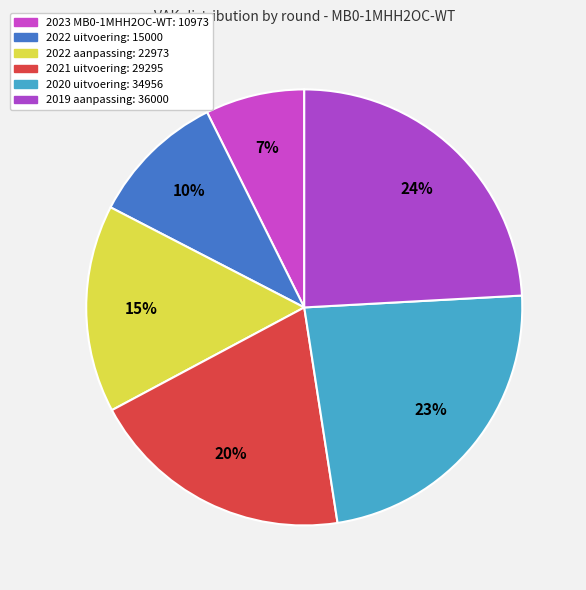

How many slices are in this pie chart?

6